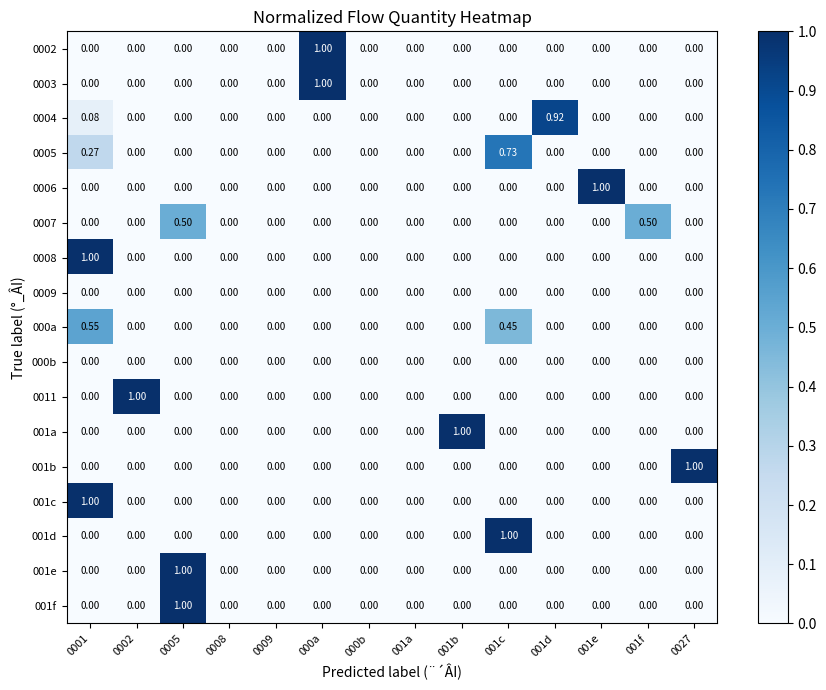

Between 000a and 0008, which is larger?

000a